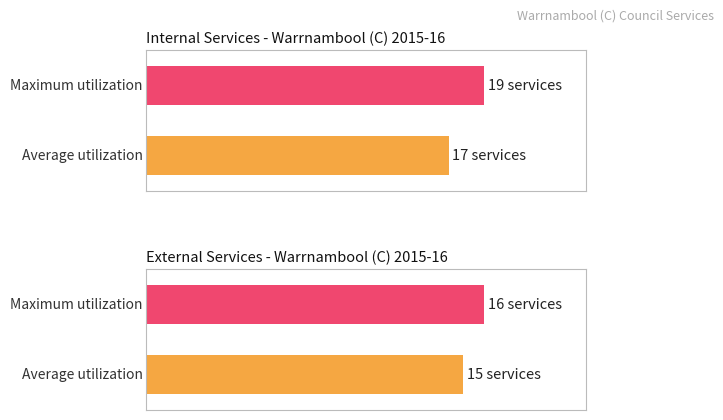

Does the chart contain any negative values?

No